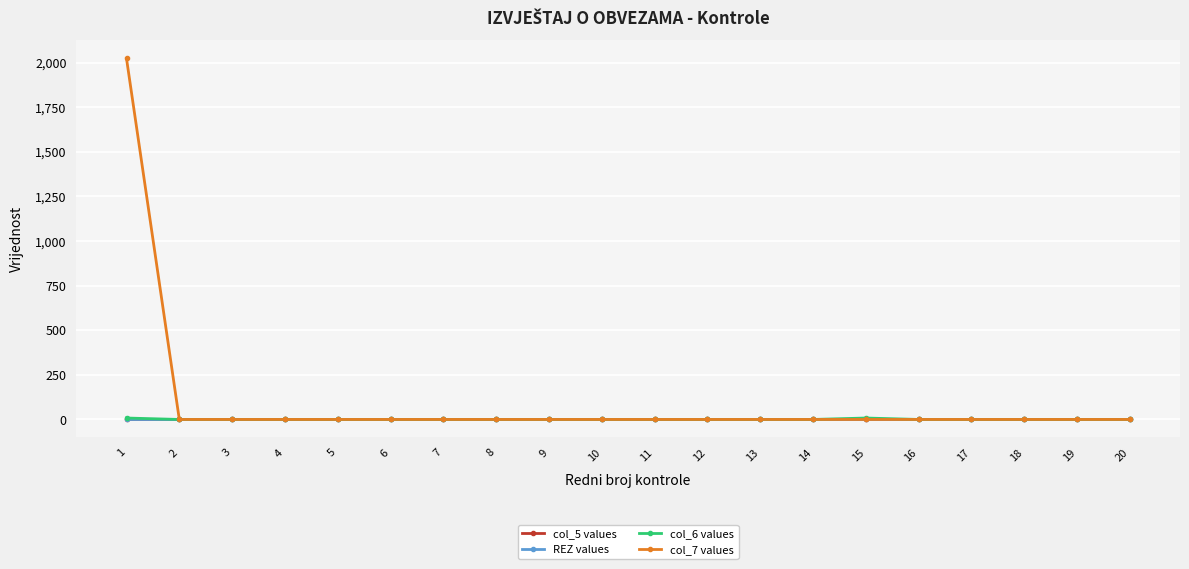

Is this an area chart (filled region under the line)?

No